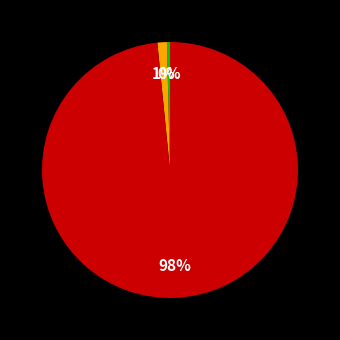

Is there any slice that represents more than half of the pie?

Yes